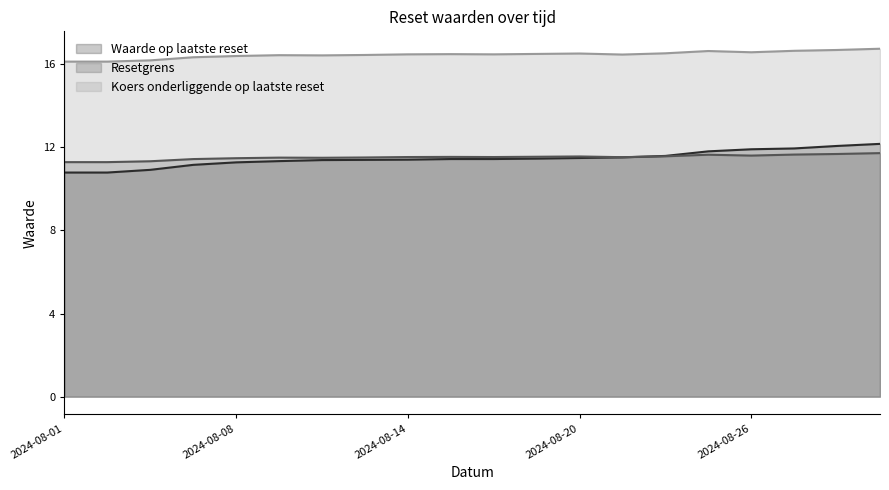

What is the spread (max minus min) of values at 2024-08-06?

5.3